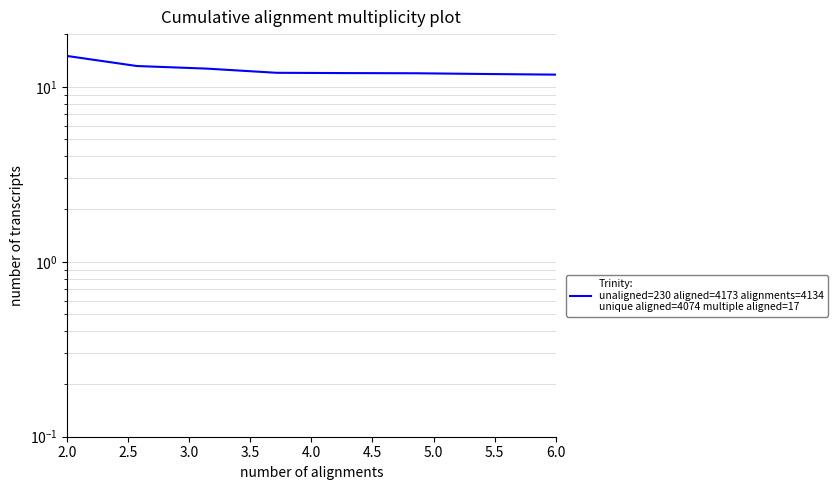

The value at 3.5 is 21.2. True or false?

False